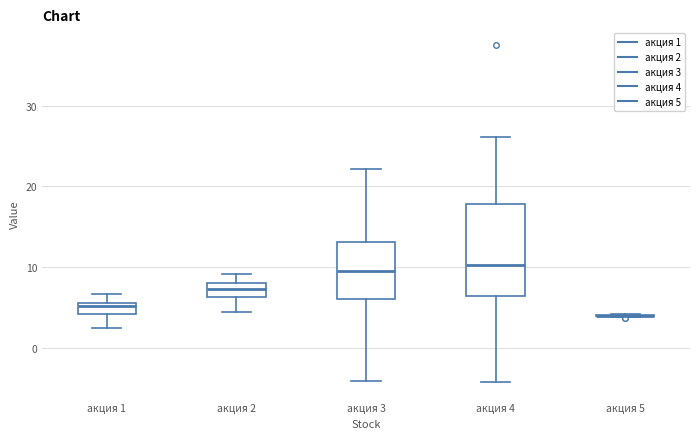

Where is the lower edge of the box for акция 1 on the y-axis? The values are not printed on the chart, so give them approximately, as read against the axis.

4